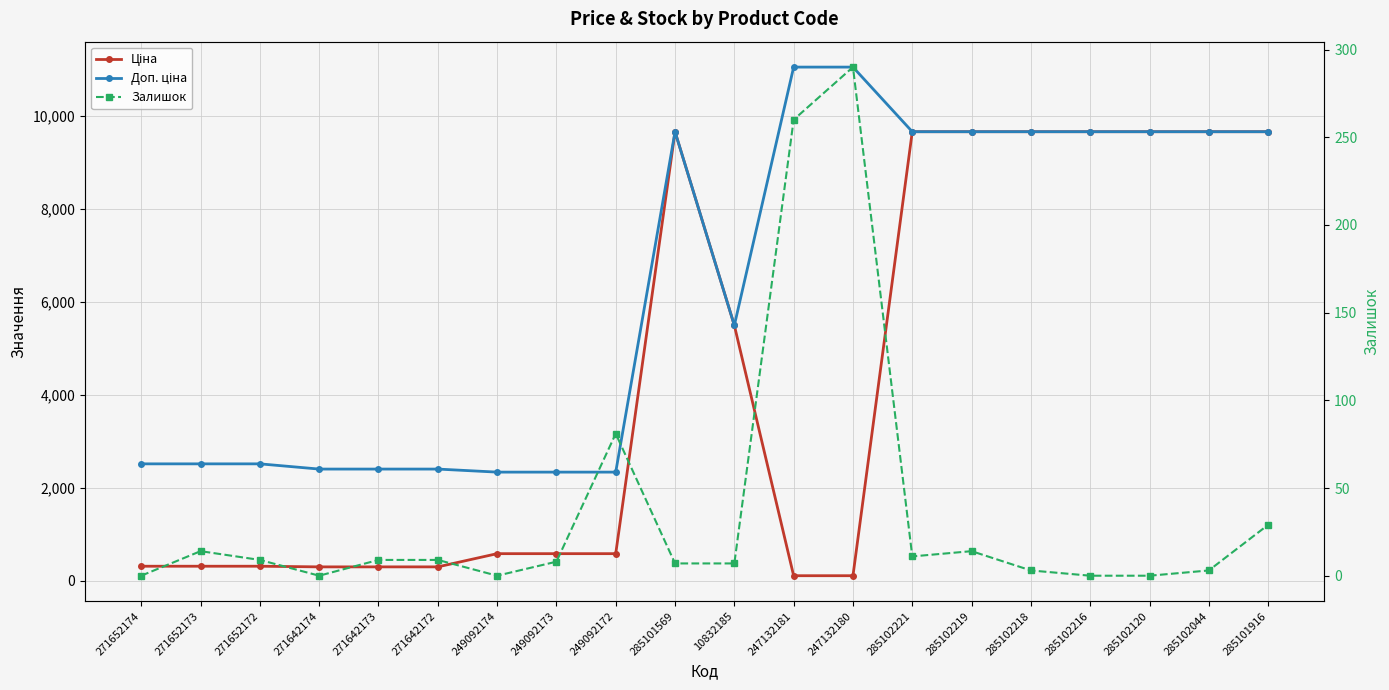

At 285101916, list the series in order from largest to smallest.

Ціна, Доп. ціна, Залишок